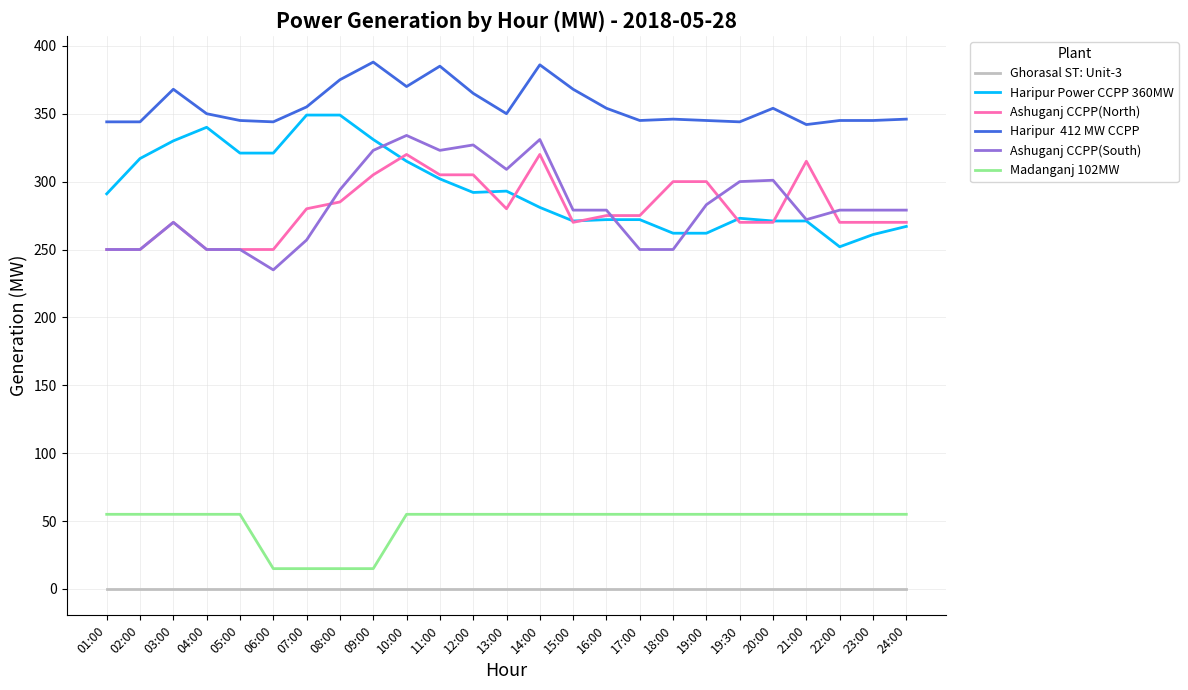

What is the maximum value shown in the chart?

388